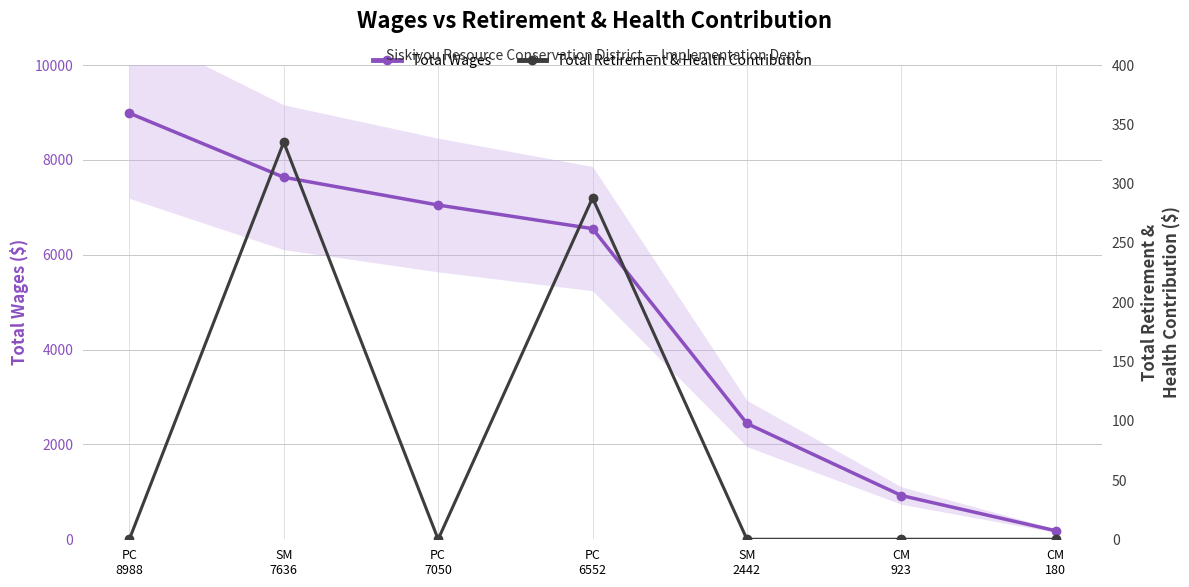

Is this an area chart (filled region under the line)?

No